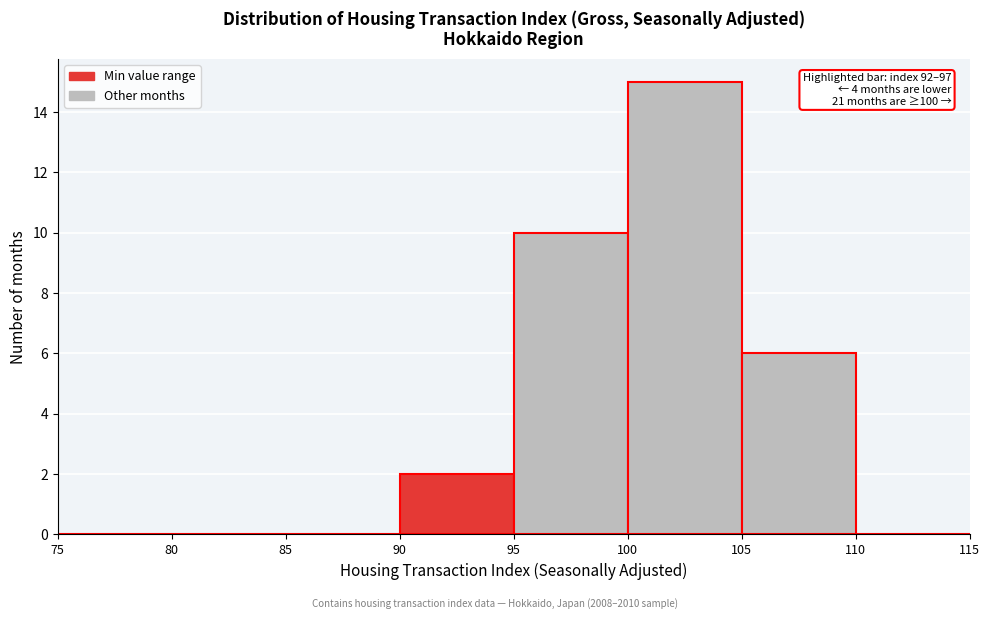

Over which range of the x-axis is the bar tallest?

100 to 105